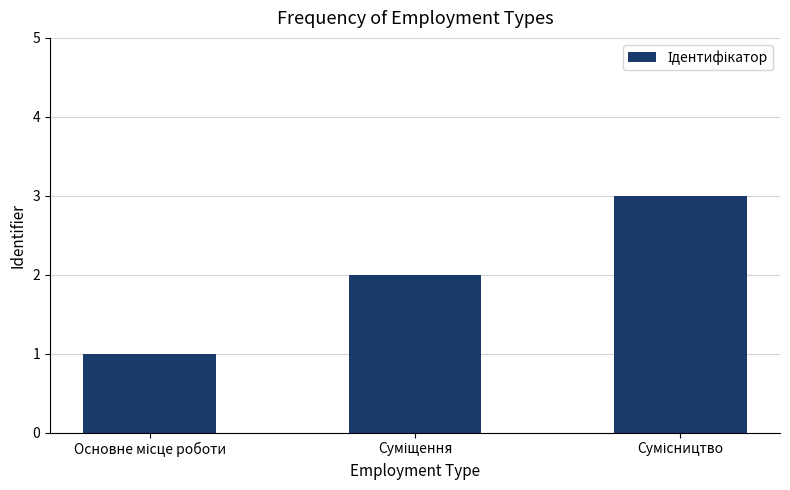

What is the sum of all values?

6